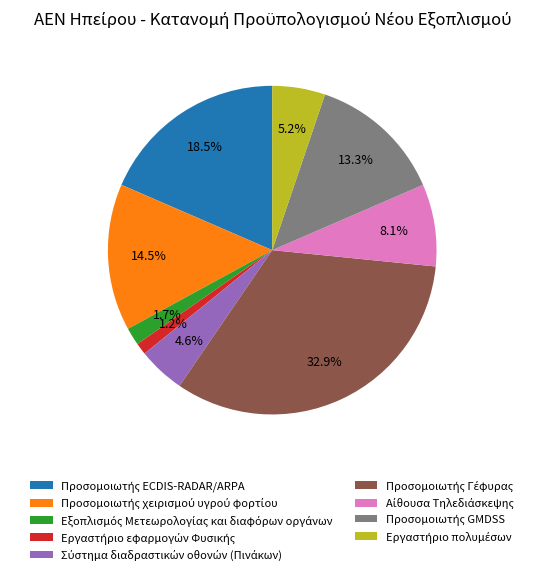

Does any single category account for the majority?

No